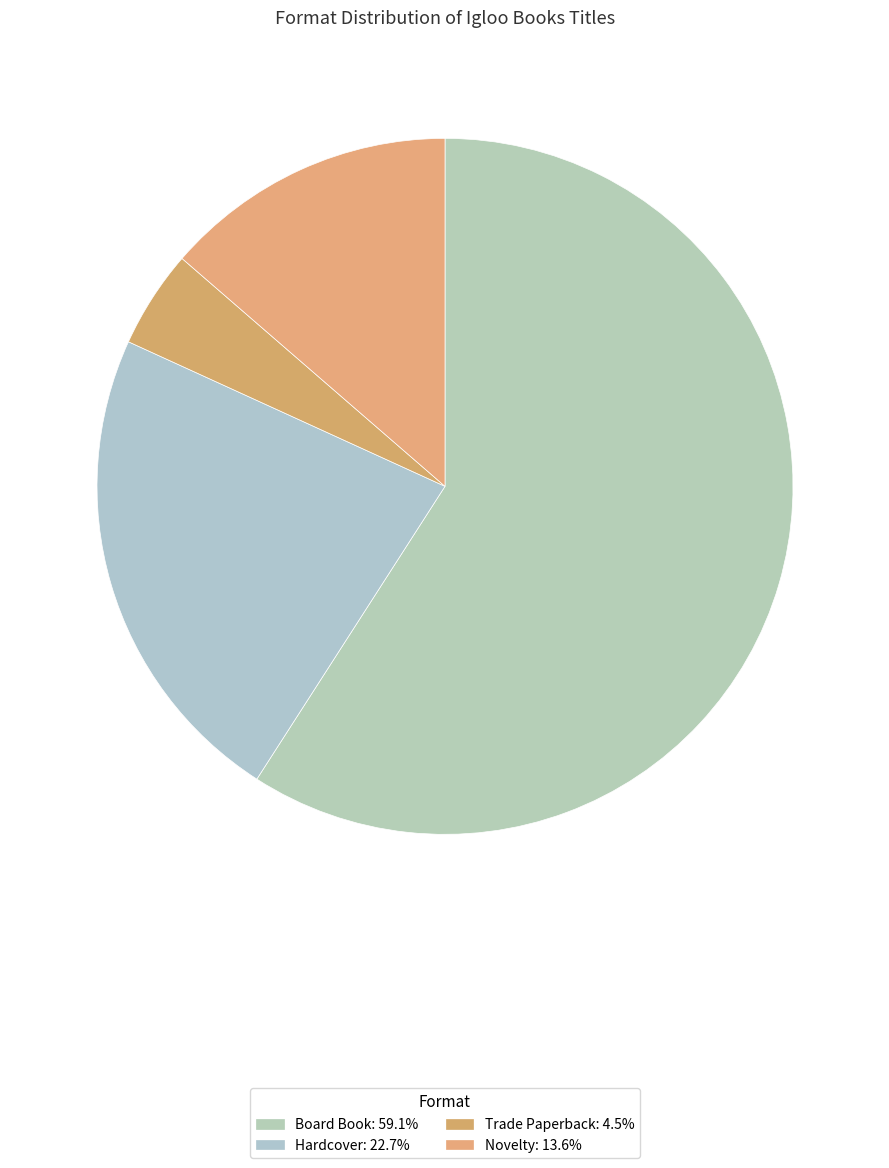

Count the number of slices in the pie.

4